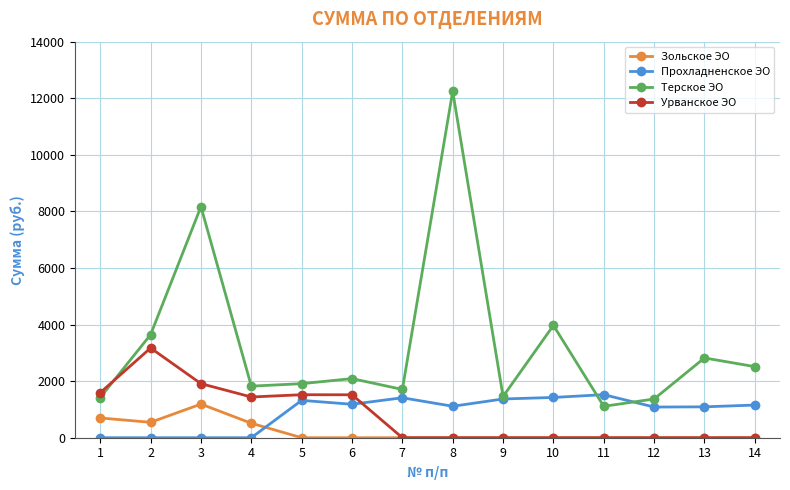

List the series in order of their peak value, highest first.

Терское ЭО, Урванское ЭО, Прохладненское ЭО, Зольское ЭО